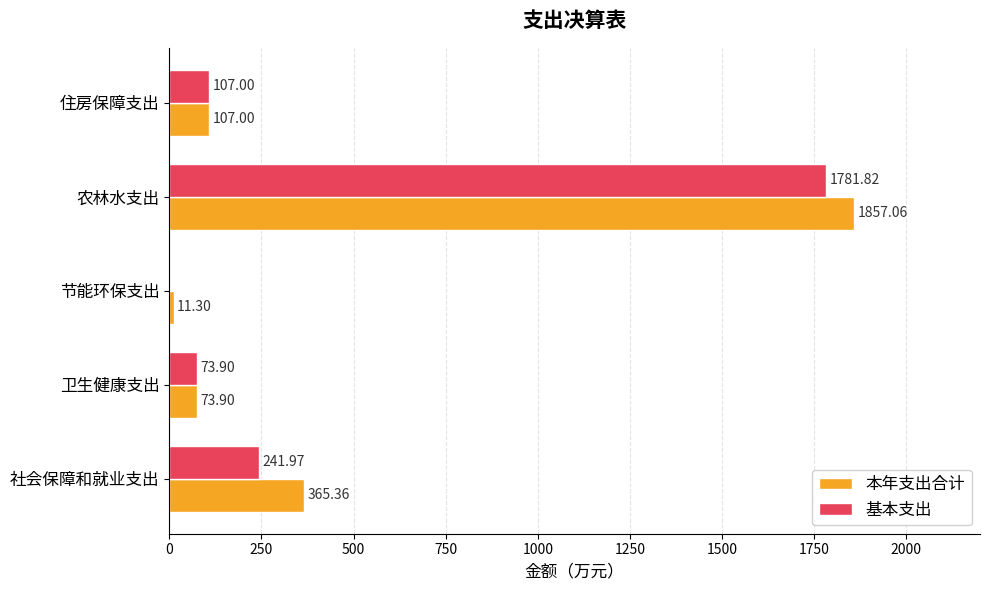

Is the value of 本年支出合计 at 农林水支出 greater than the value of 基本支出 at 卫生健康支出?

Yes